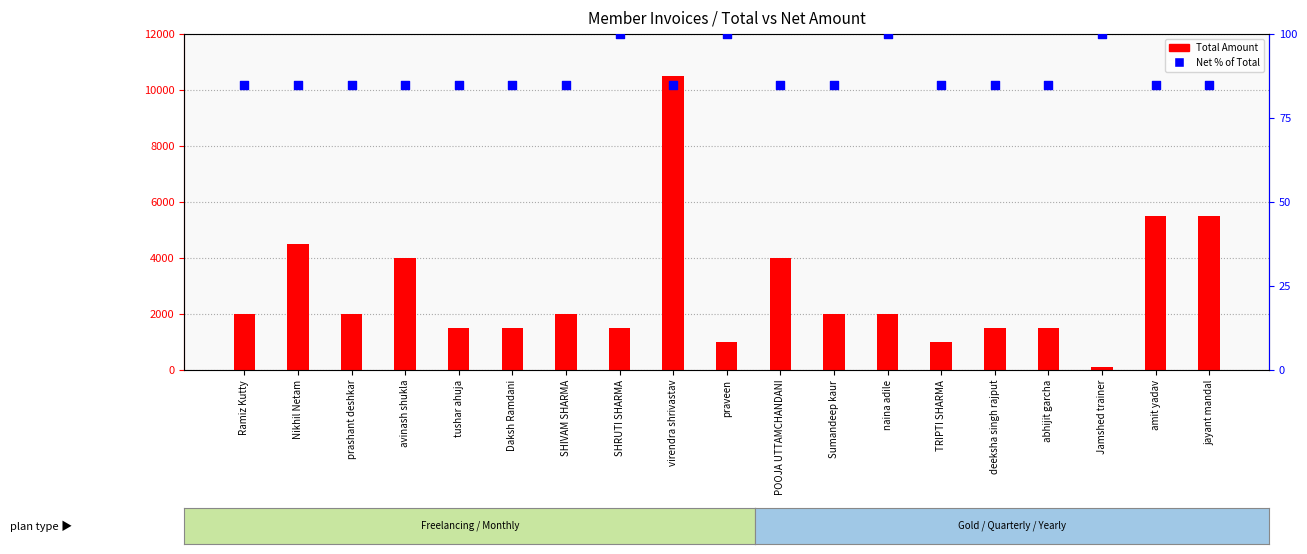

At which category is the sum across all series the highest?

virendra shrivastav